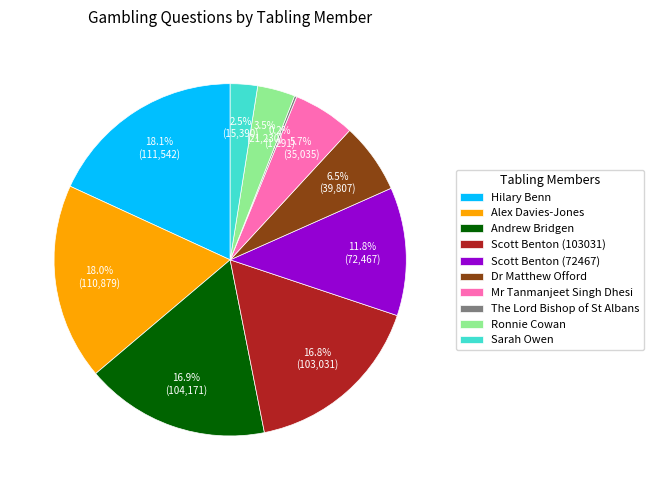

What percentage do Andrew Bridgen and Scott Benton (72467) together represent?

28.7%